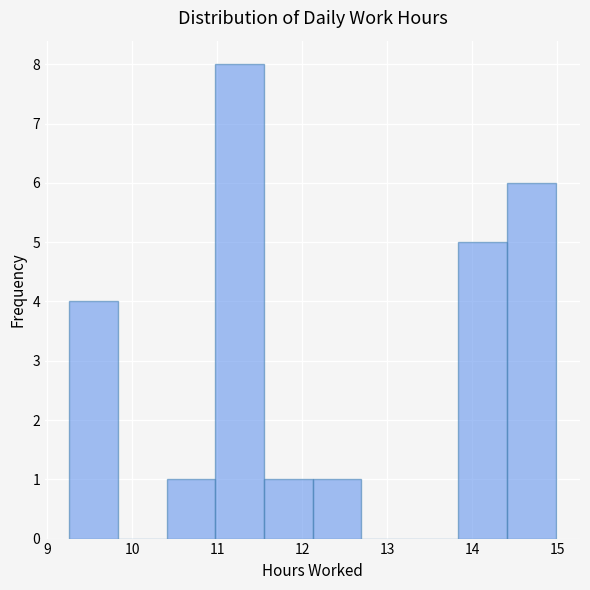

Over which range of the x-axis is the bar tallest?

11.0 to 11.5